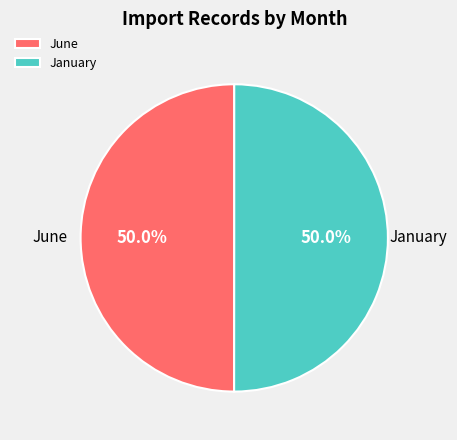

Is the sum of June and January greater than half?

Yes